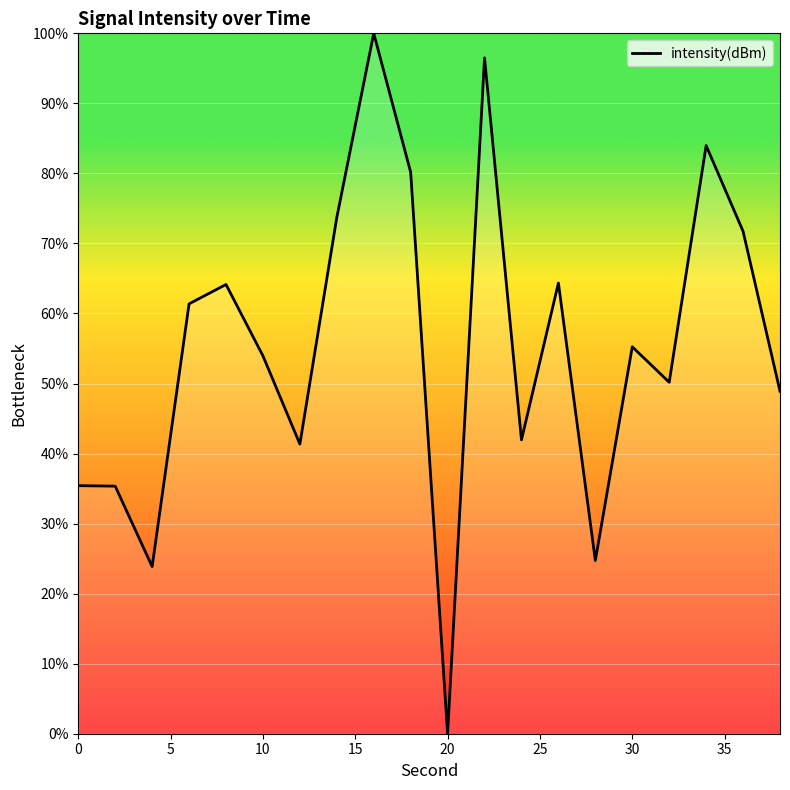

What is the greatest value displayed?

100.0